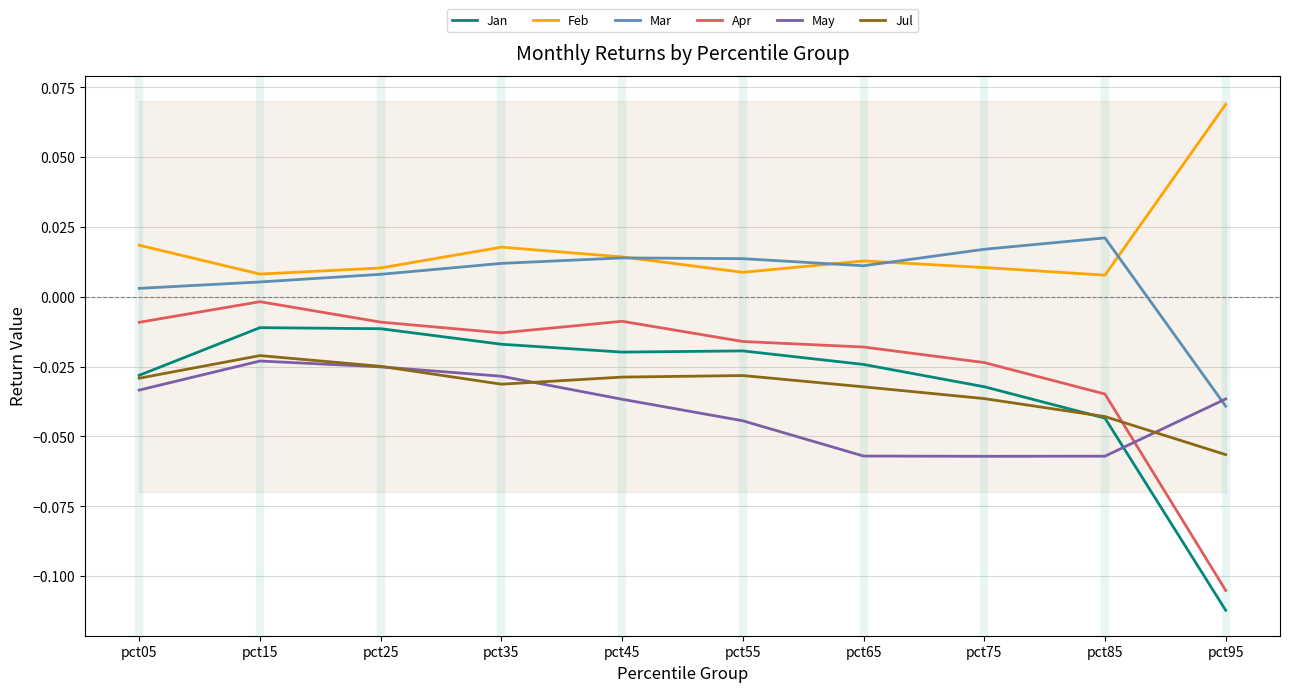

True or false: Feb and Jul cross at least once.

False